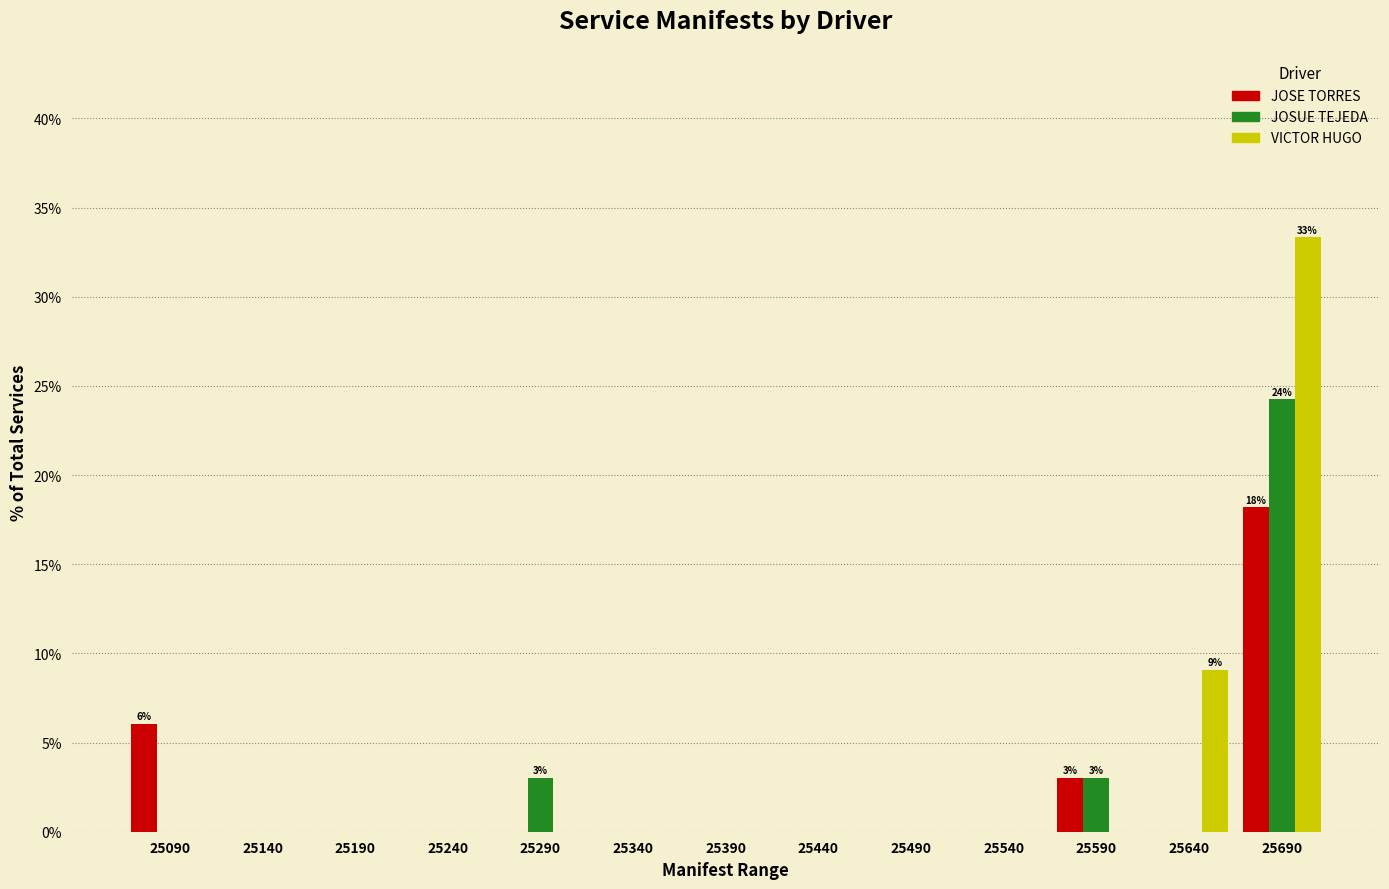

What is the maximum value for VICTOR HUGO?

33.3